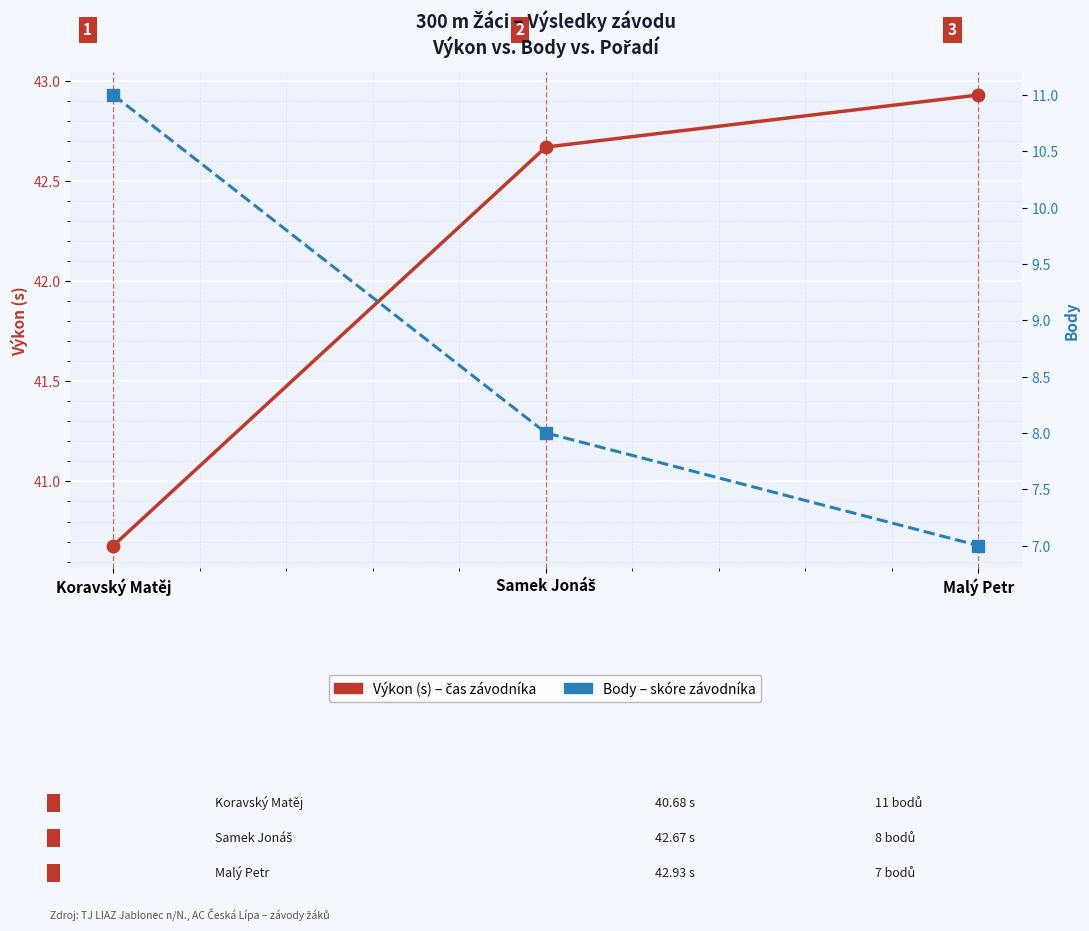

Which series has the widest spread of values?

Body